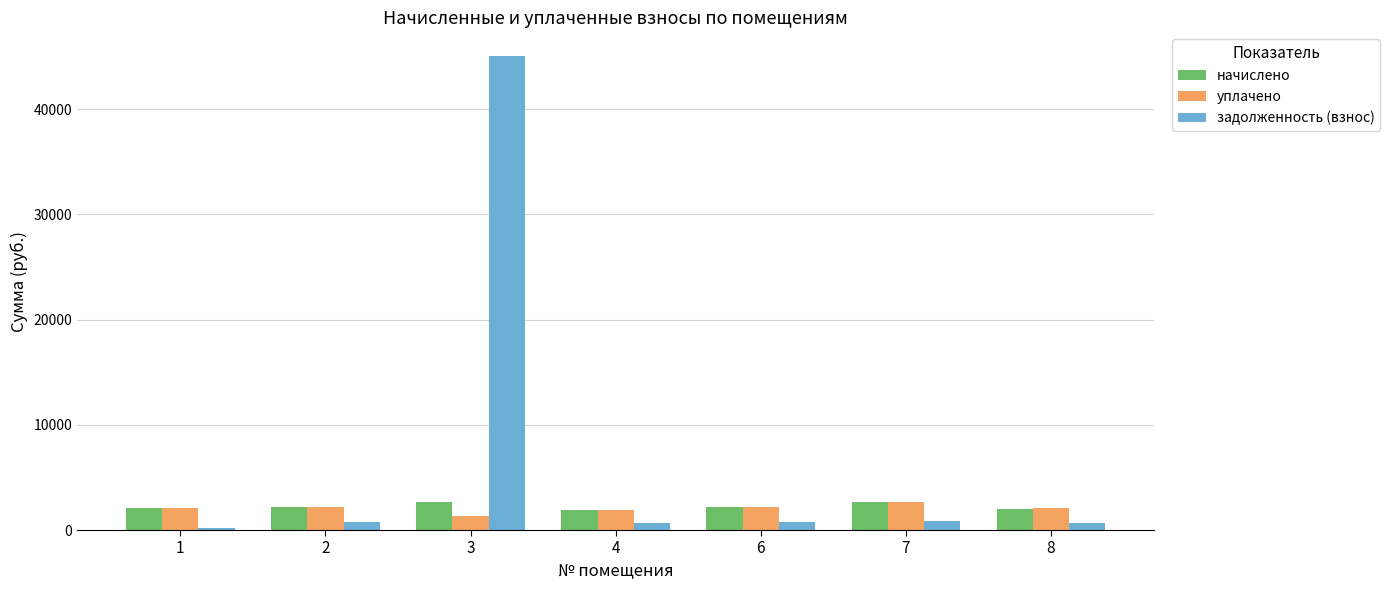

What is the sum of all уплачено values?

14427.9